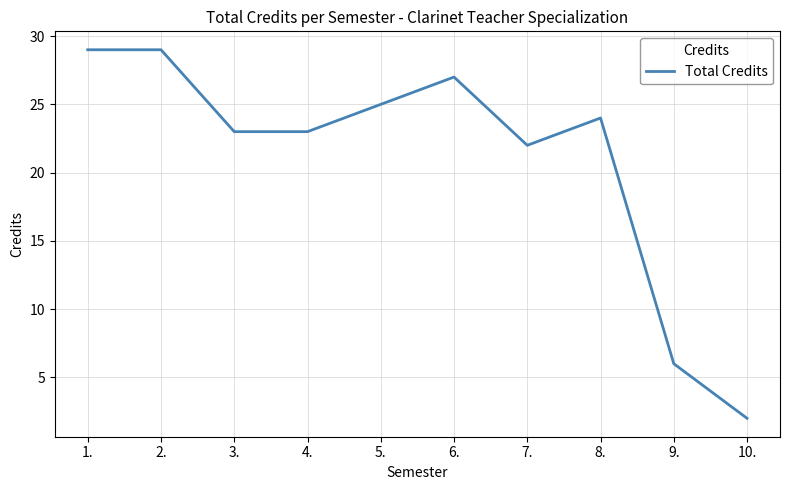

How many values are below 24?

5